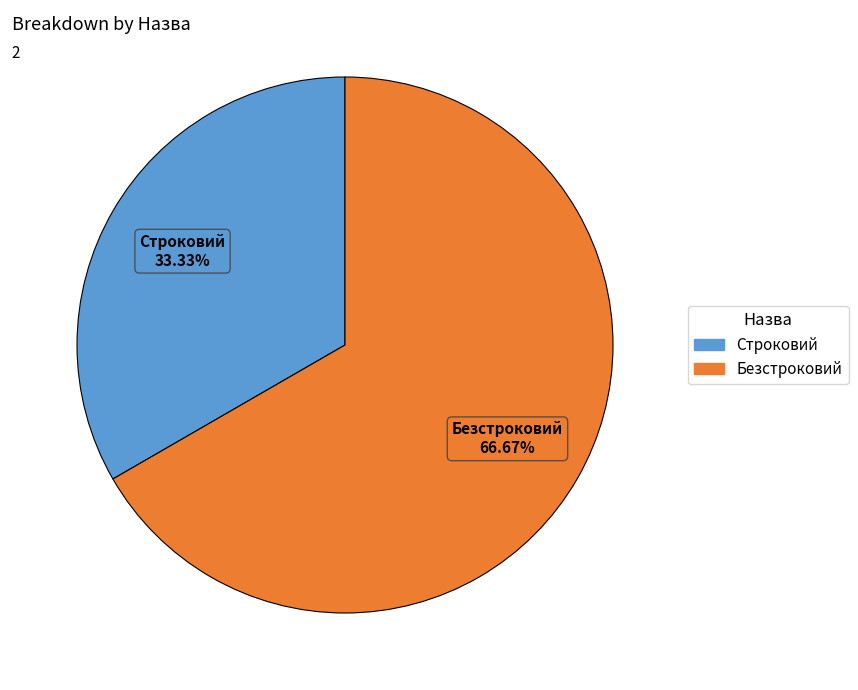

Which slice is the largest?

Безстроковий